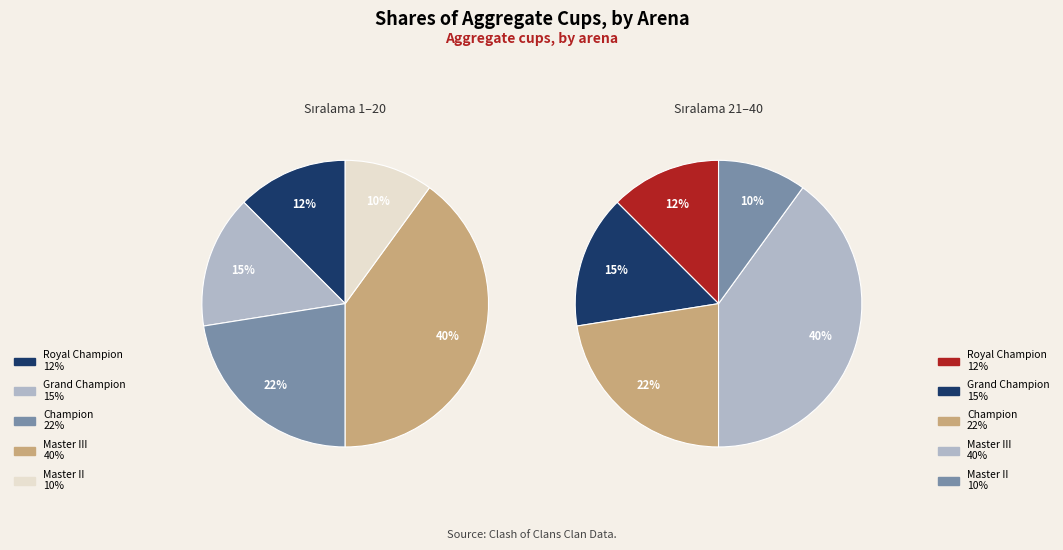

To the nearest percent, what is the average slice percentage?

20%